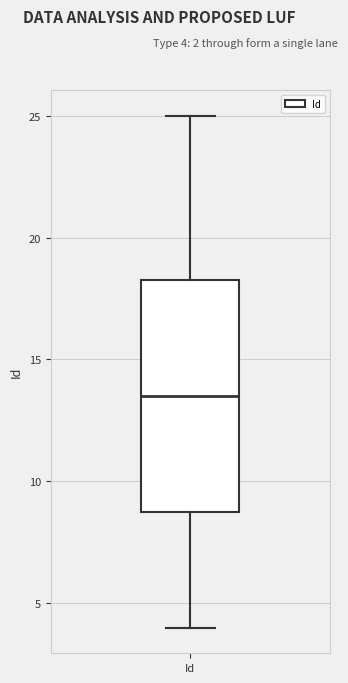

Read this box plot against the y-axis: the position of the median line, the range covered by the box, and the ends of both whiskers. The values are not printed on the chart, so give them approximately, as read against the axis.

median 13.5, box 9.0 to 18.5, whiskers 4.0 to 25.0